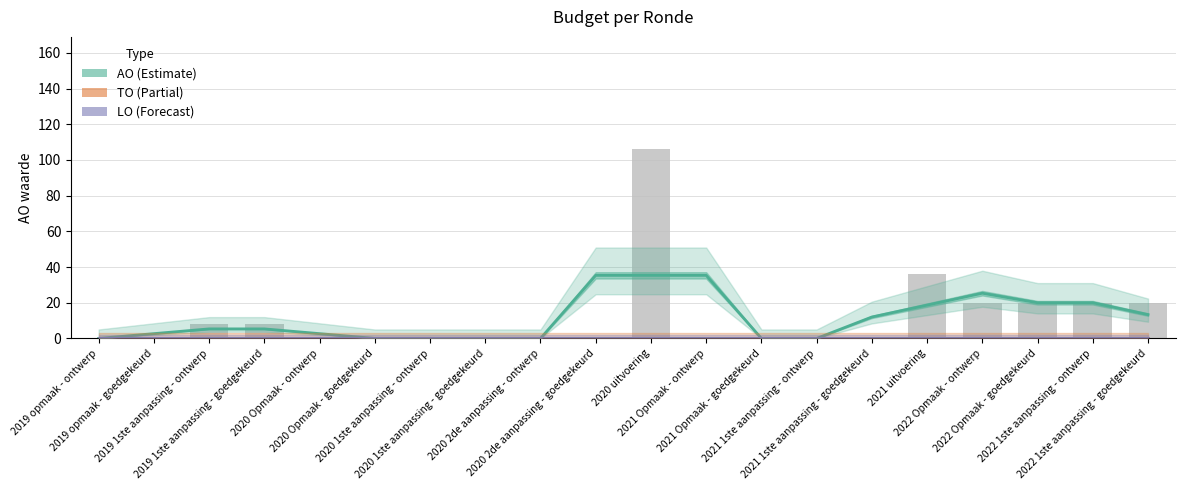

Count the number of data series in this chart.

3